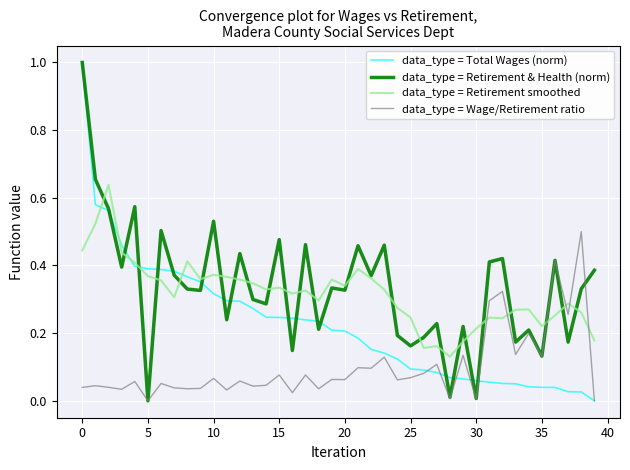

What is the maximum value shown in the chart?

1.0